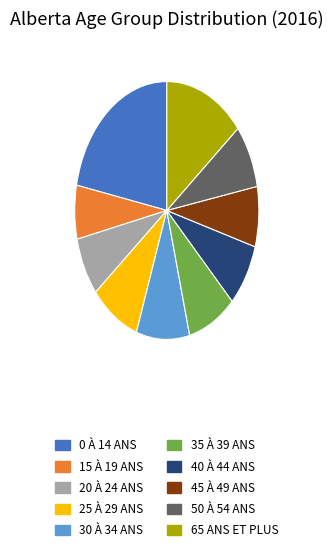

Does any single category account for the majority?

No